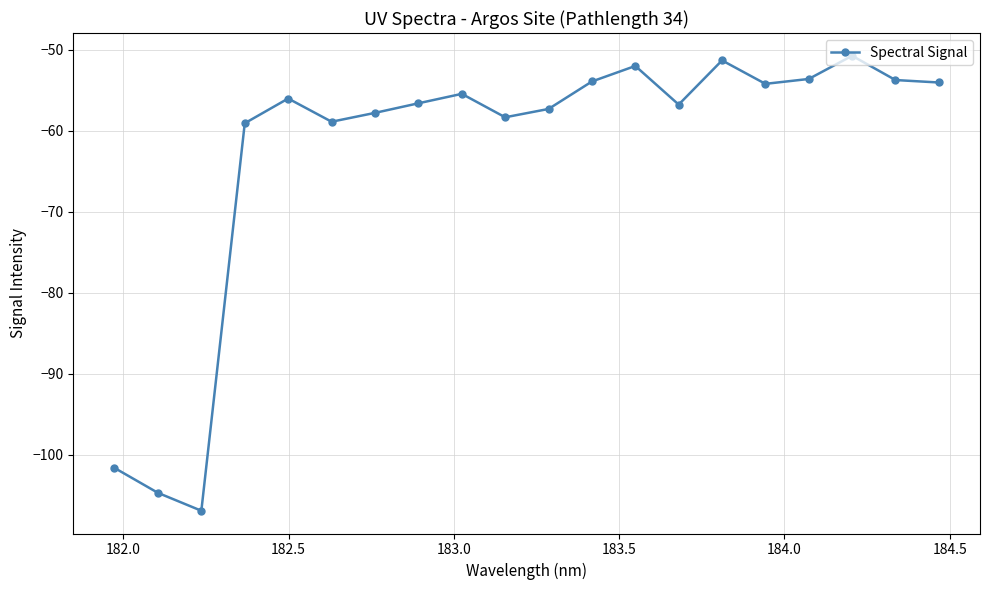

True or false: the data has more than 0 interior local peaks.

True